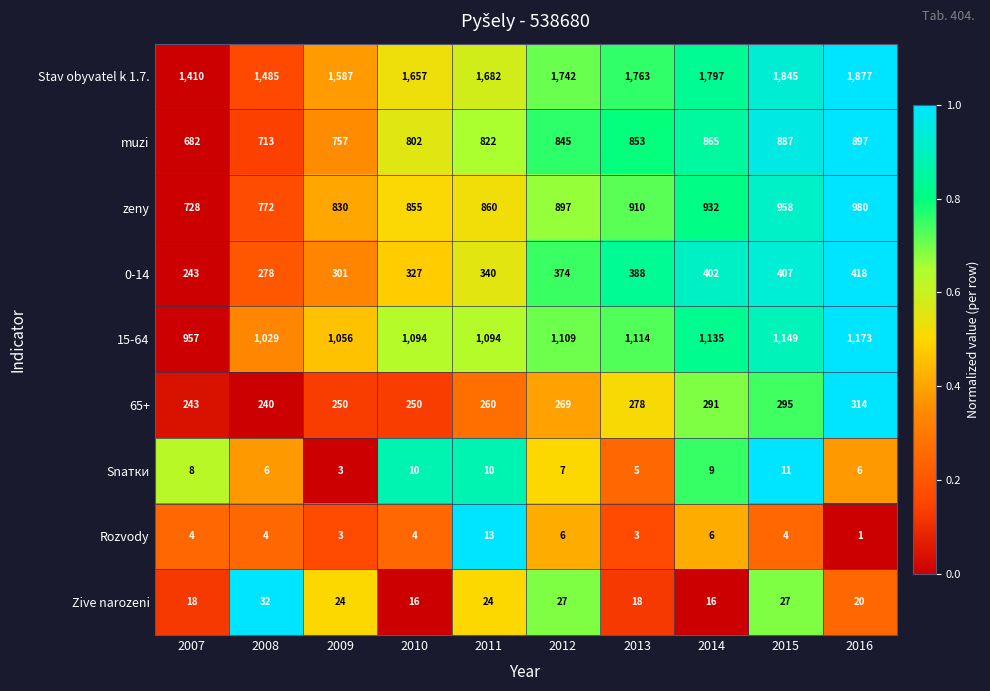

Is it true that 15-64 equals 1173 at 2016?

True